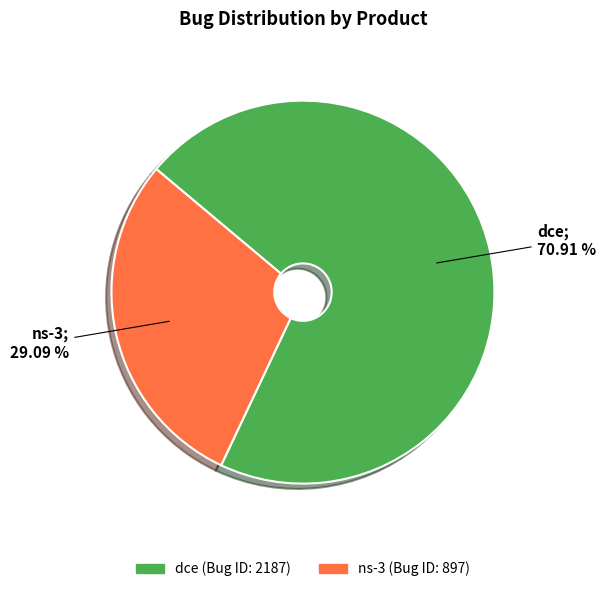

Which has a higher value, ns-3 or dce?

dce